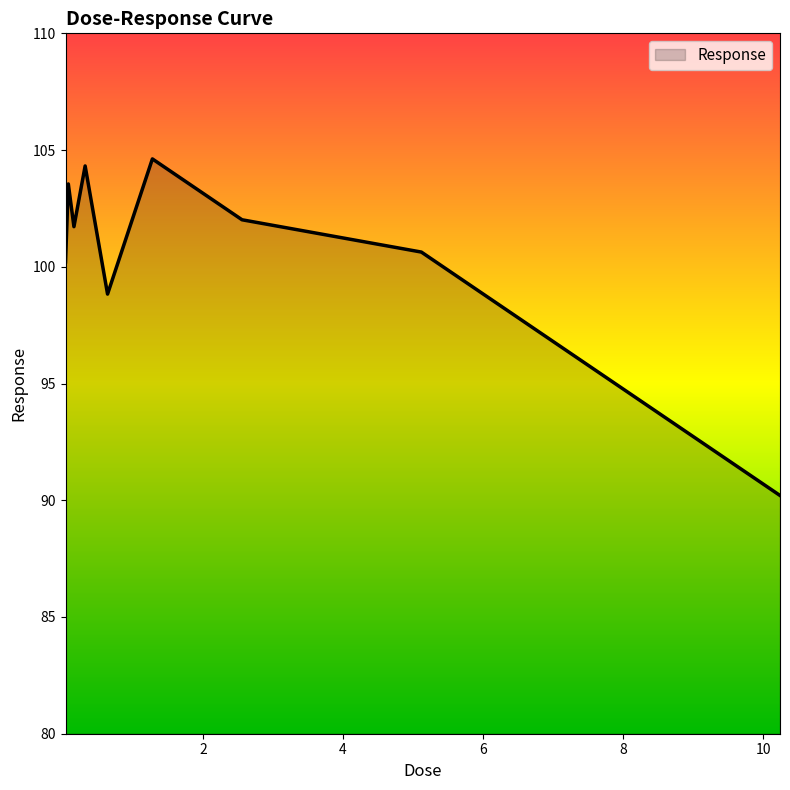

What is the difference between the maximum and second lowest values?

5.8